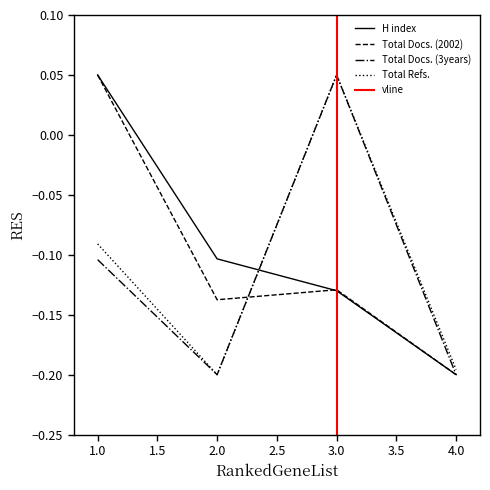

Which has a higher value, 4 or 2?

2